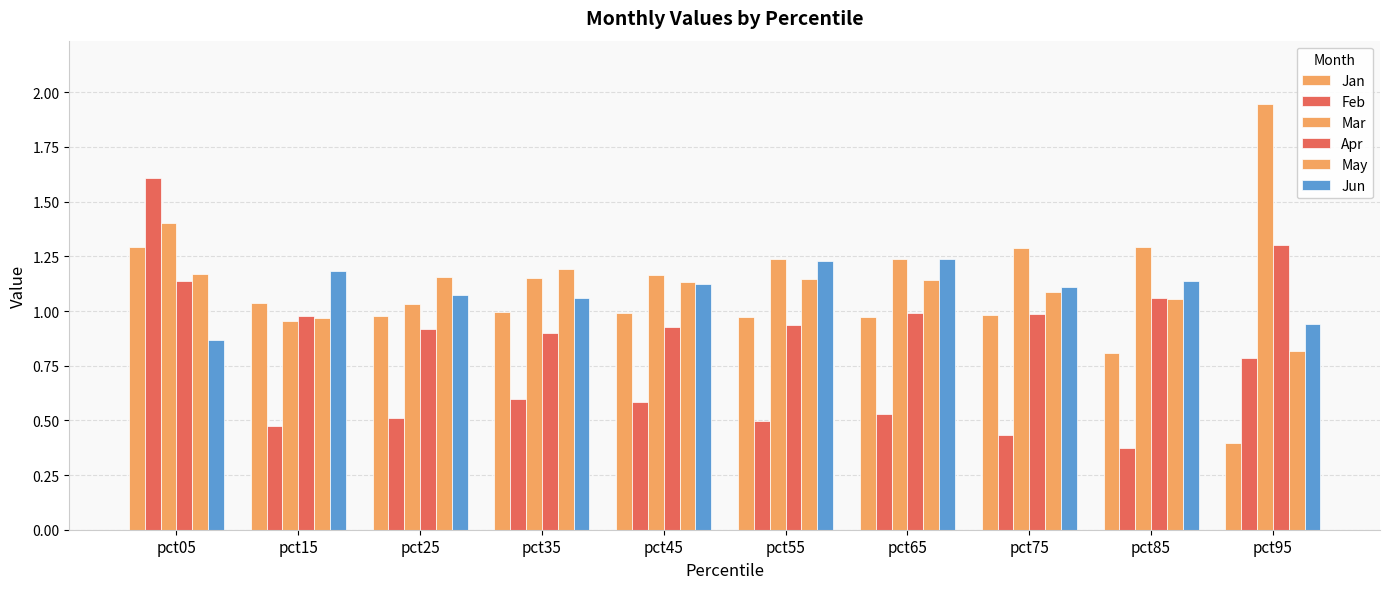

List the series in order of their peak value, lowest first.

May, Jun, Jan, Apr, Feb, Mar